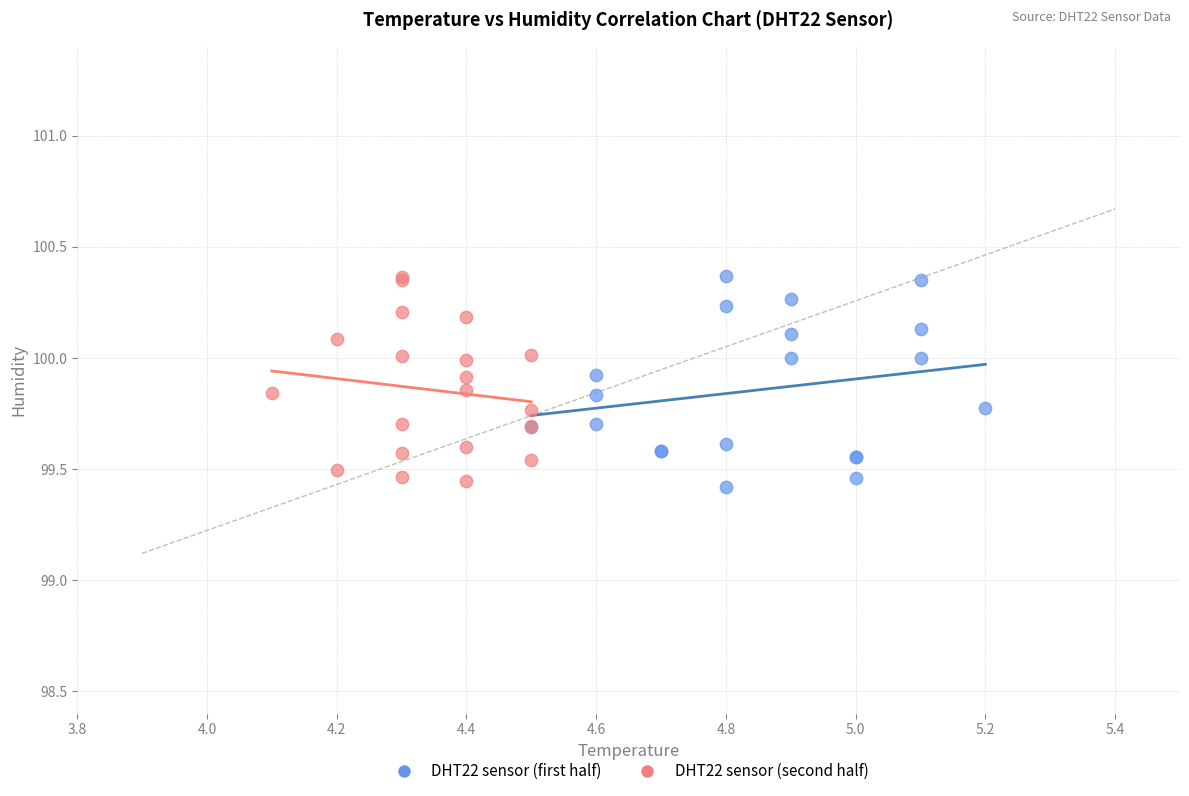

What are all the series names shown in the legend?

DHT22 sensor (first half), DHT22 sensor (second half)